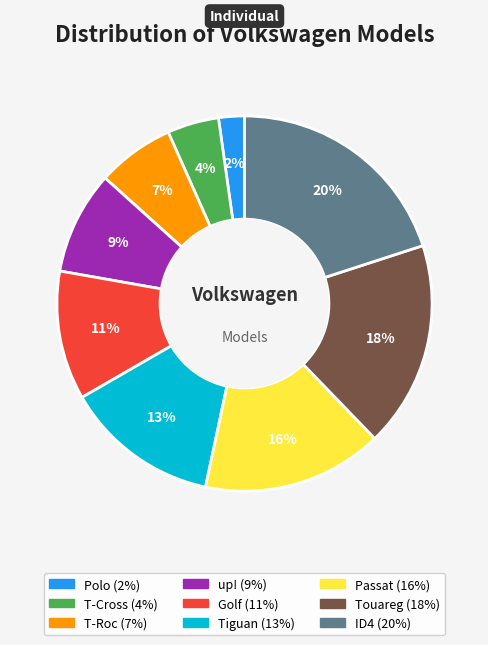

Is the sum of Polo and Golf greater than half?

No